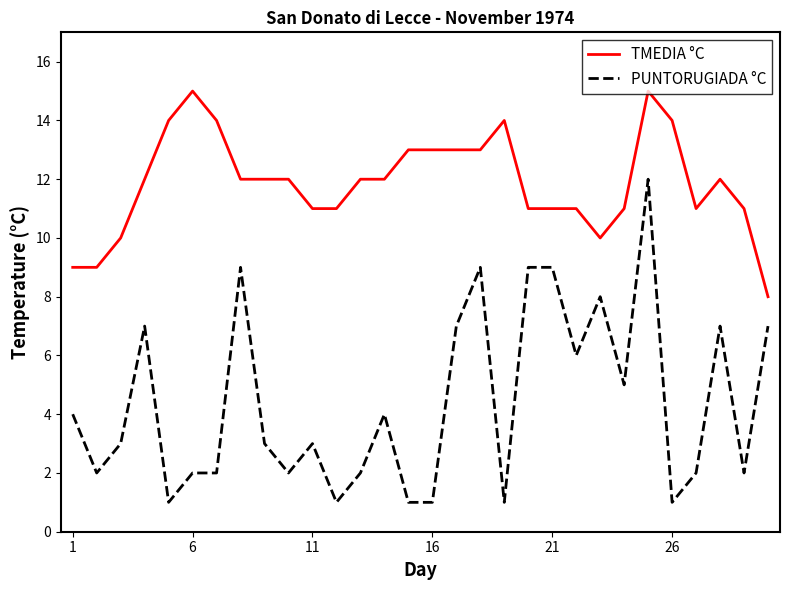

List the series in order of their peak value, highest first.

TMEDIA °C, PUNTORUGIADA °C